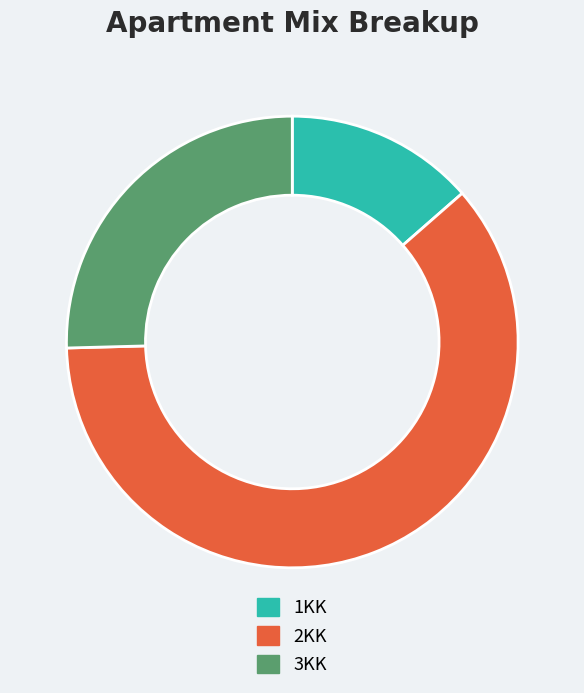

Do 3KK and 1KK together represent more than half of the pie?

No